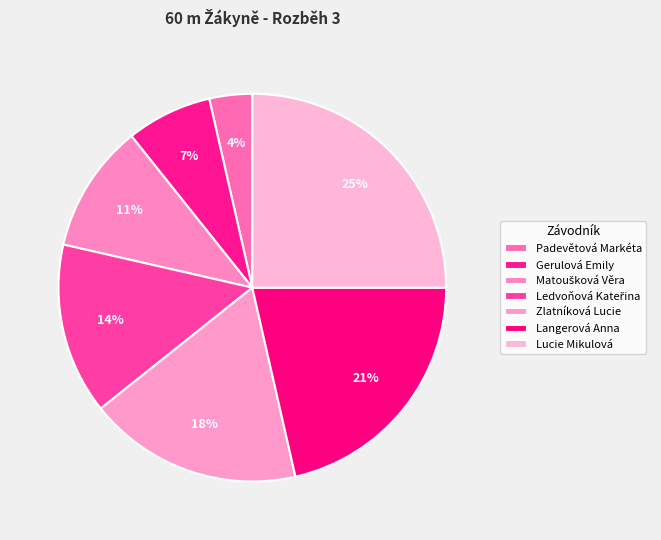

Between Lucie Mikulová and Zlatníková Lucie, which is larger?

Lucie Mikulová